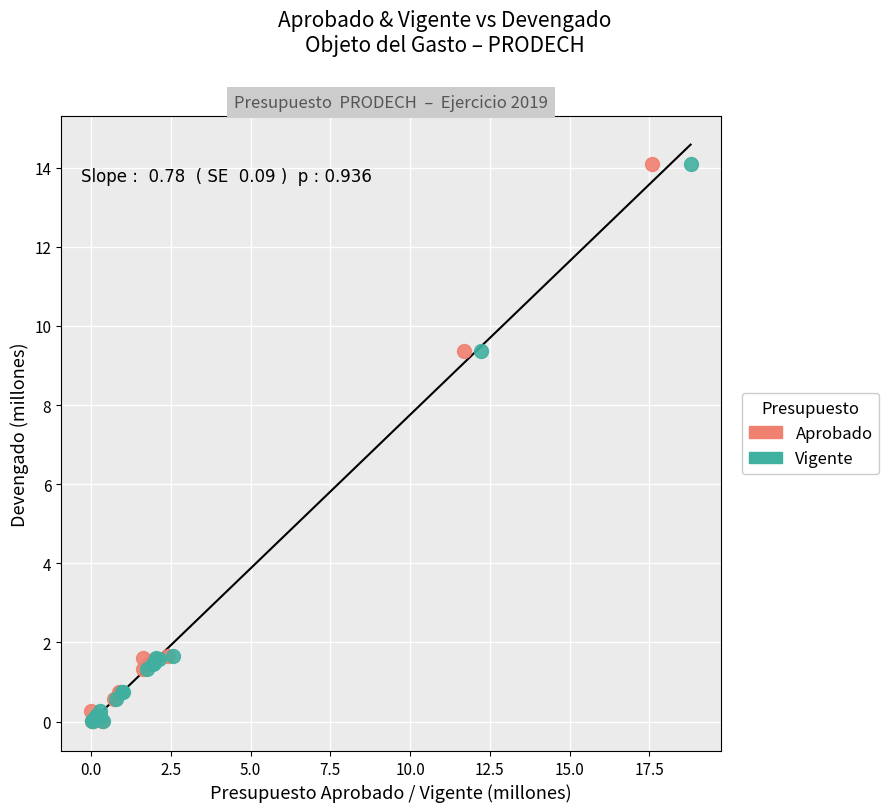

What are all the series names shown in the legend?

Aprobado, Vigente